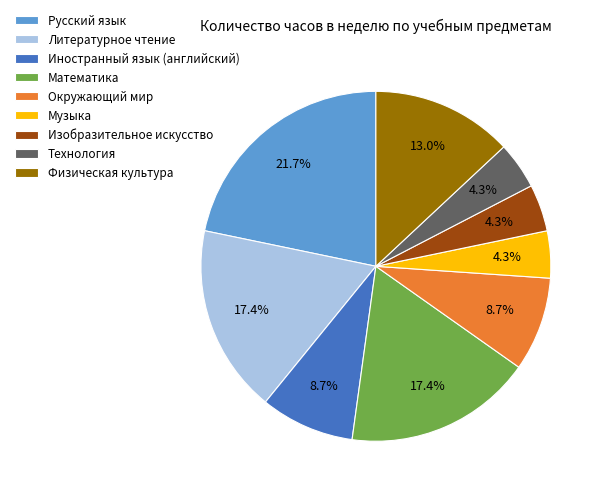

How many segments does this pie chart have?

9